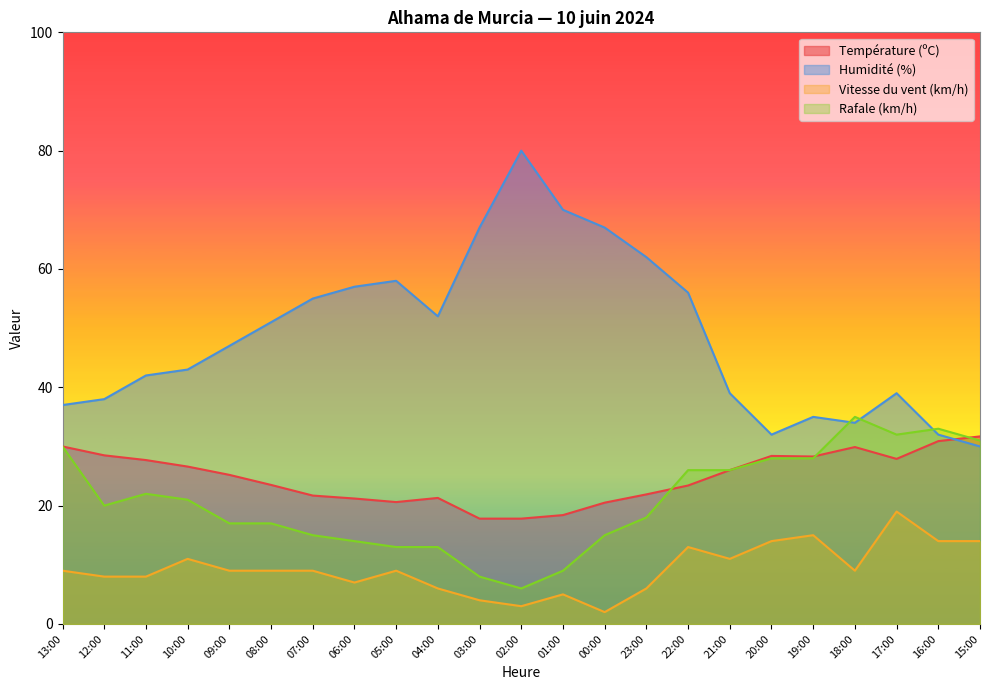

Between which two adjacent categories do Rafale (km/h) and Température (ºC) first intersect?

23:00 and 22:00